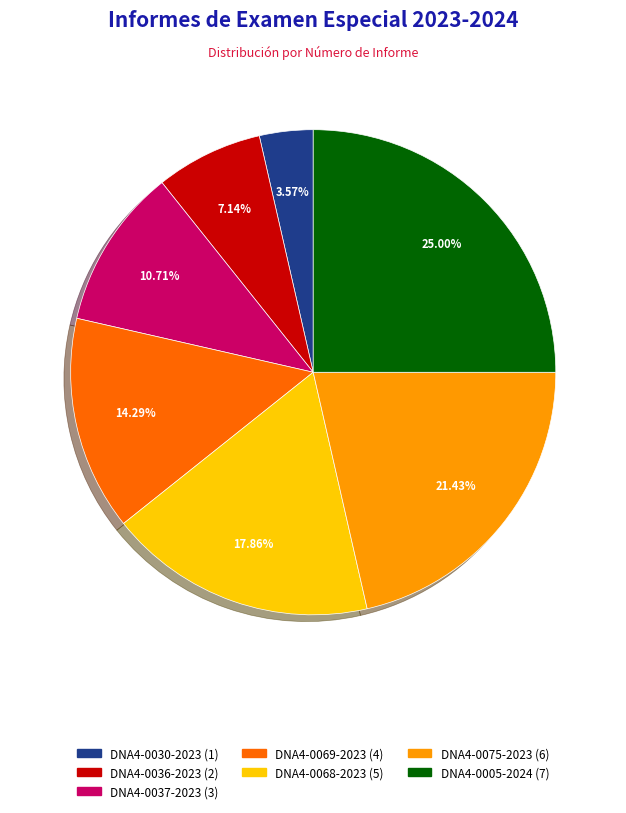

How much of the chart is everything except DNA4-0068-2023?

82.1%